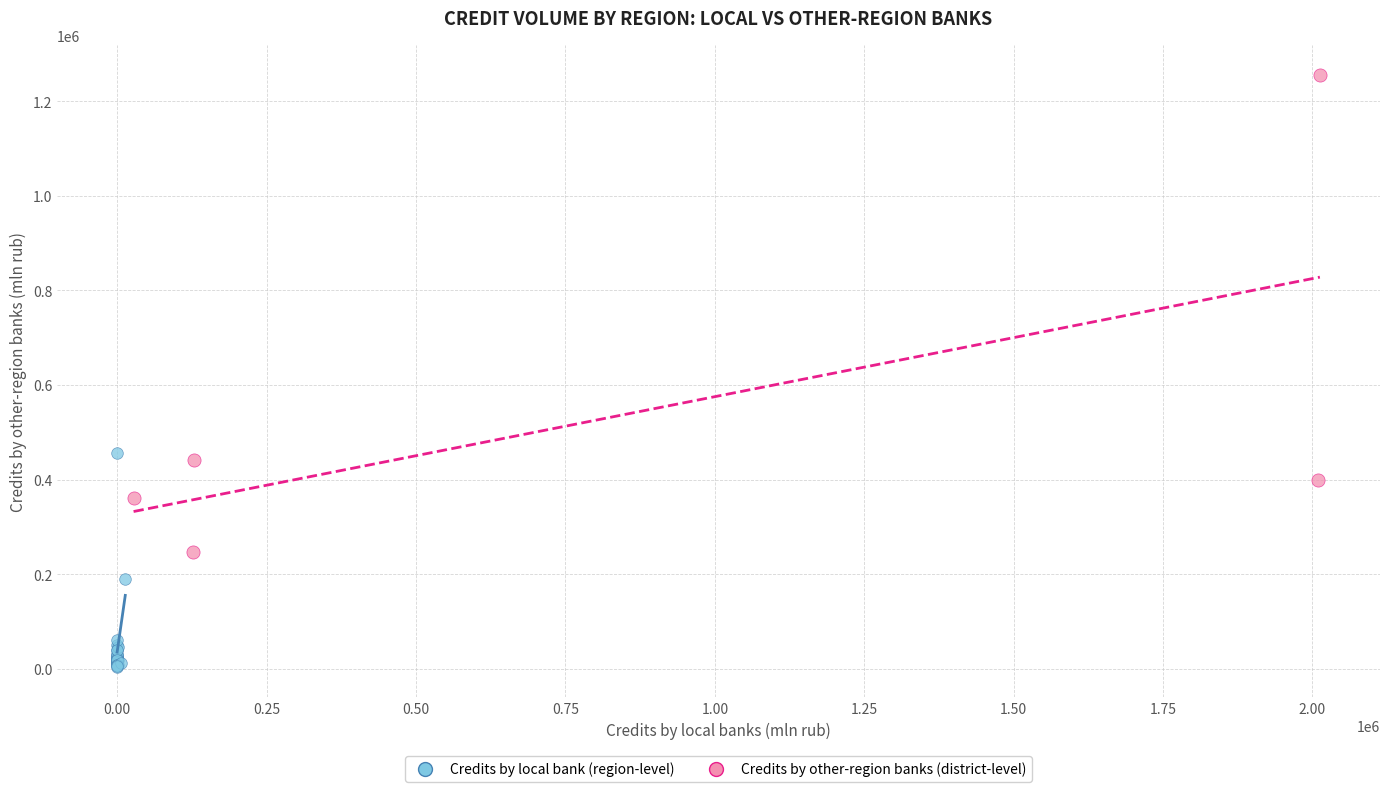

Which series has the widest spread of Y values?

Credits by other-region banks (district-level)